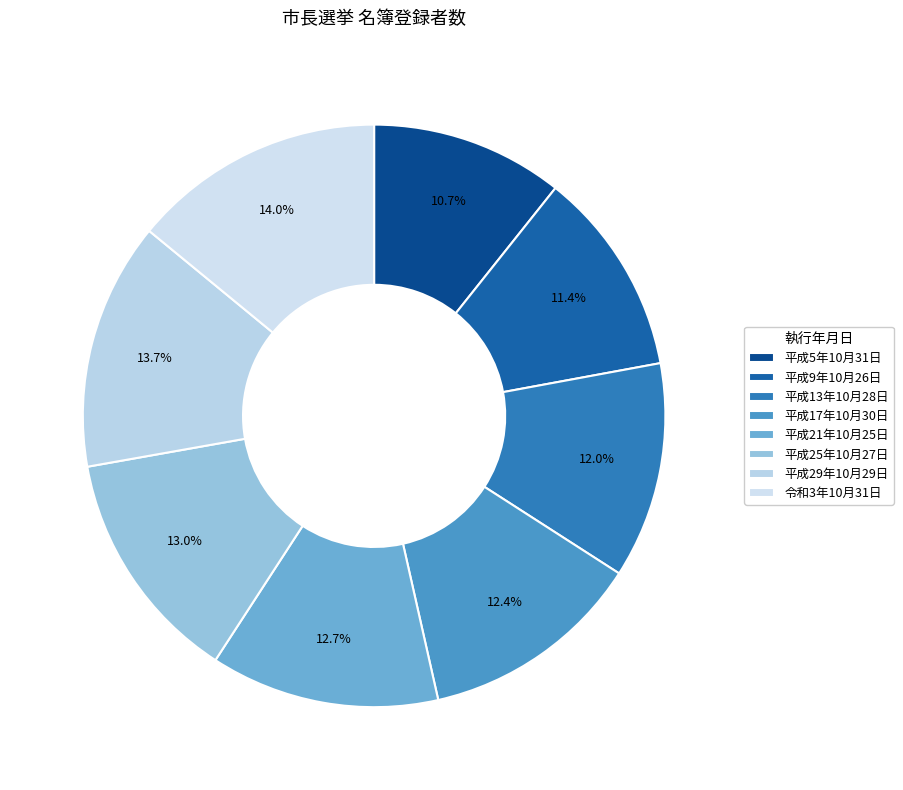

To the nearest percent, what portion does 平成5年10月31日 represent?

11%